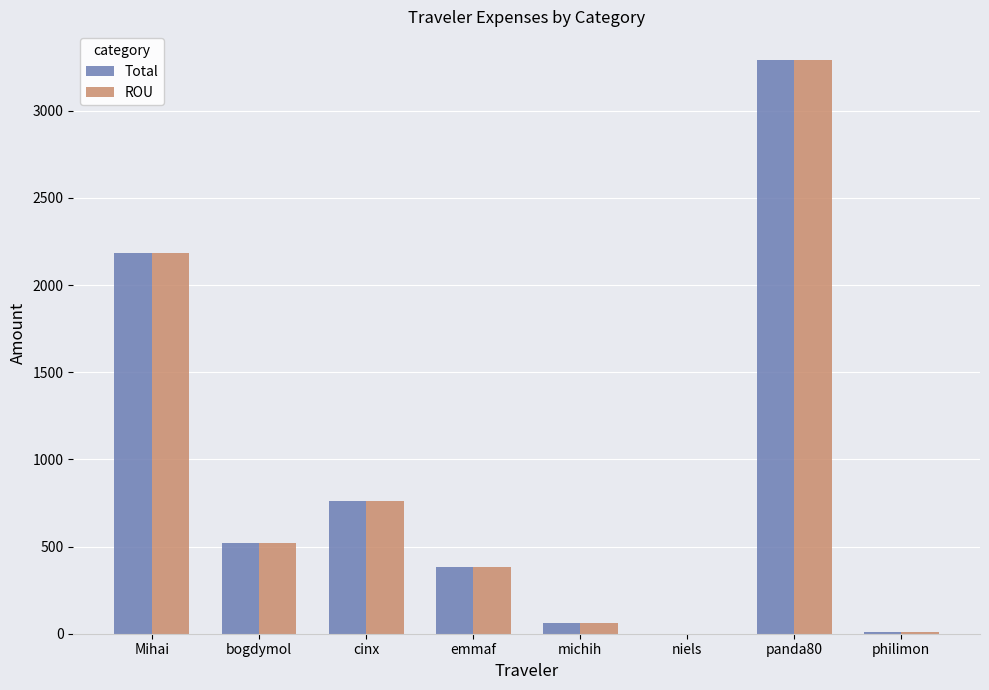

What is the highest value of the ROU series?

3290.3